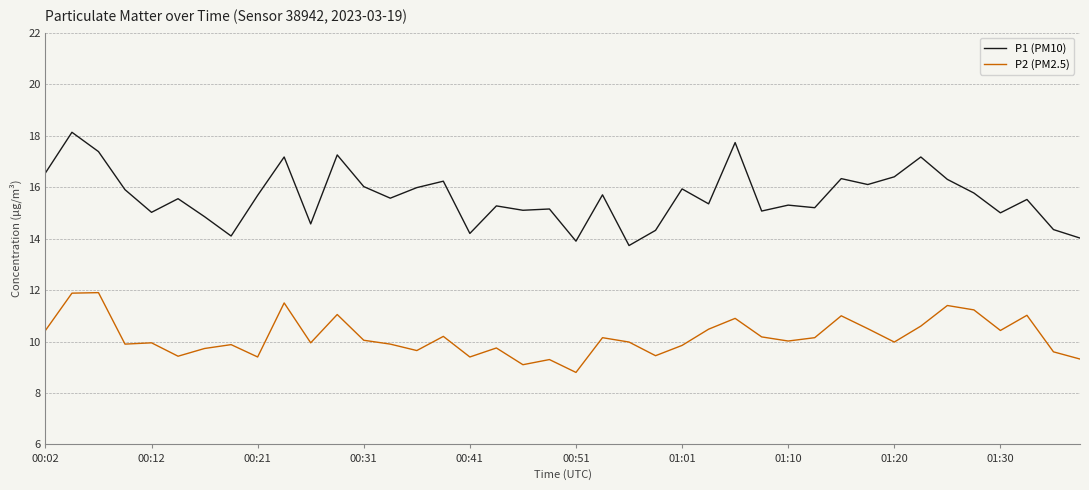

What is the minimum value shown in the chart?

8.8